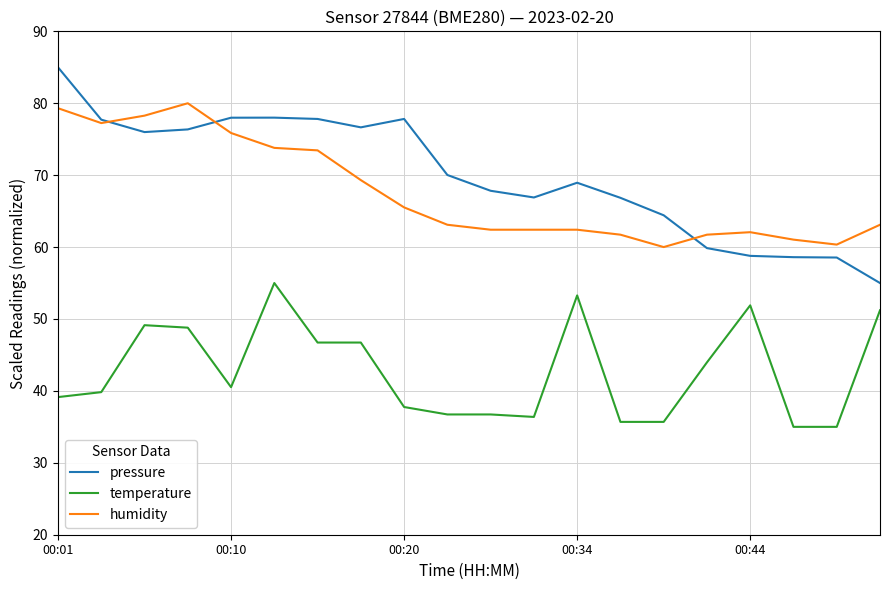

How many lines are shown in the chart?

3